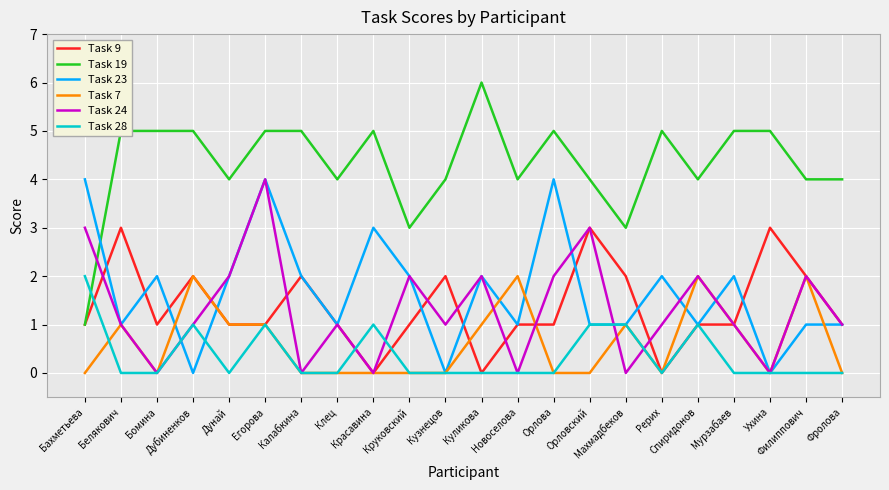

After their last crossing, which series has the higher values: Task 23 or Task 19?

Task 19